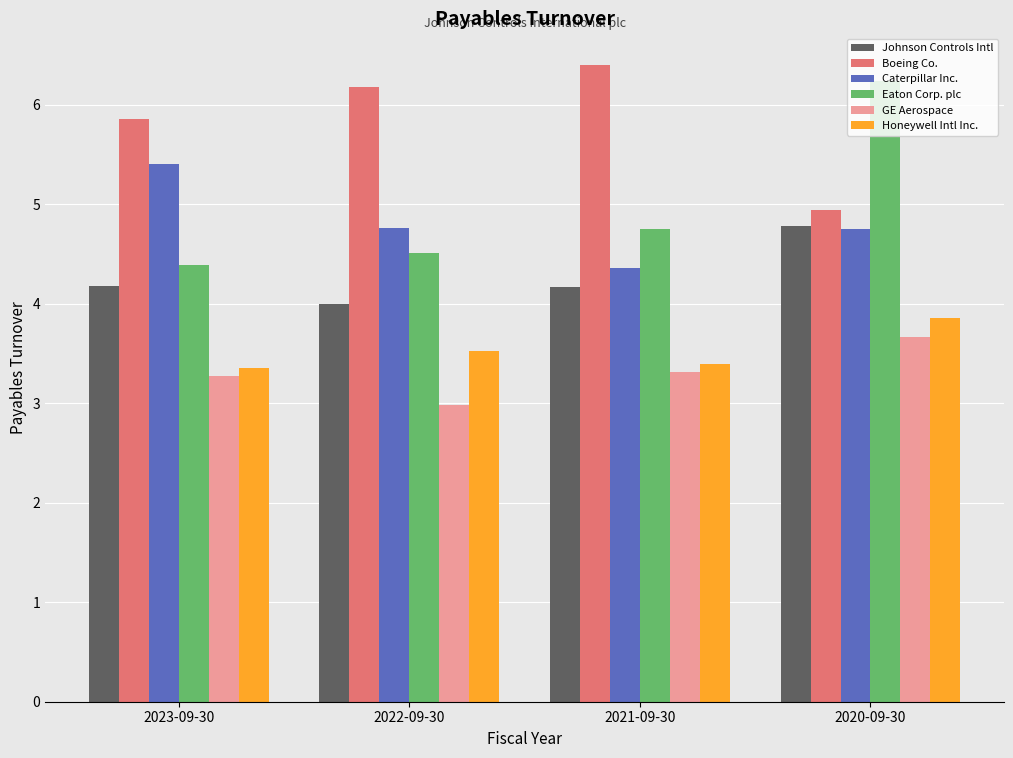

What is the difference between the GE Aerospace values at 2020-09-30 and 2023-09-30?

0.4